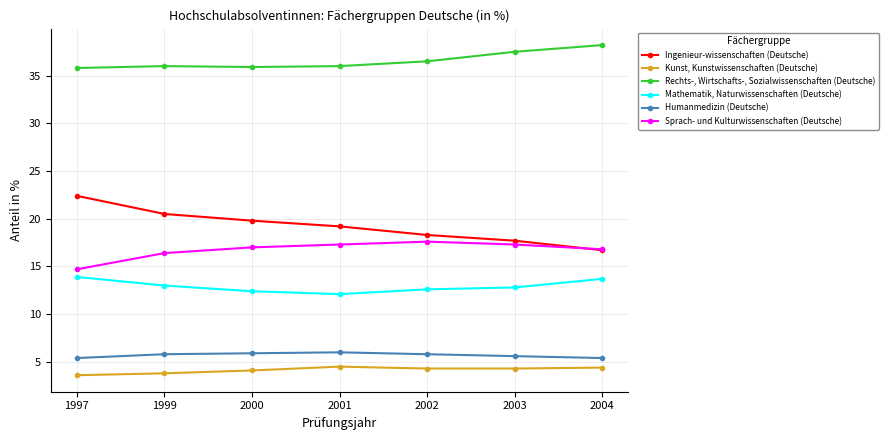

True or false: Kunst, Kunstwissenschaften (Deutsche) and Mathematik, Naturwissenschaften (Deutsche) cross at least once.

False